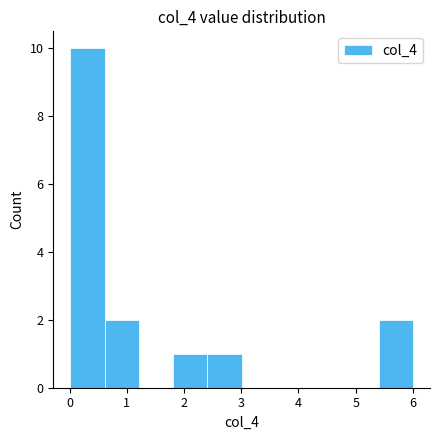

Reading left to right, transcribe this chart: for each bar, give the range it covers on the x-axis and its height. Neither the bar edges nor the heights are printed on the chart, so give them approximately, as read against the axes.

0.0 to 0.6: 10
0.6 to 1.2: 2
1.2 to 1.8: 0
1.8 to 2.4: 1
2.4 to 3.0: 1
3.0 to 3.6: 0
3.6 to 4.2: 0
4.2 to 4.8: 0
4.8 to 5.4: 0
5.4 to 6.0: 2